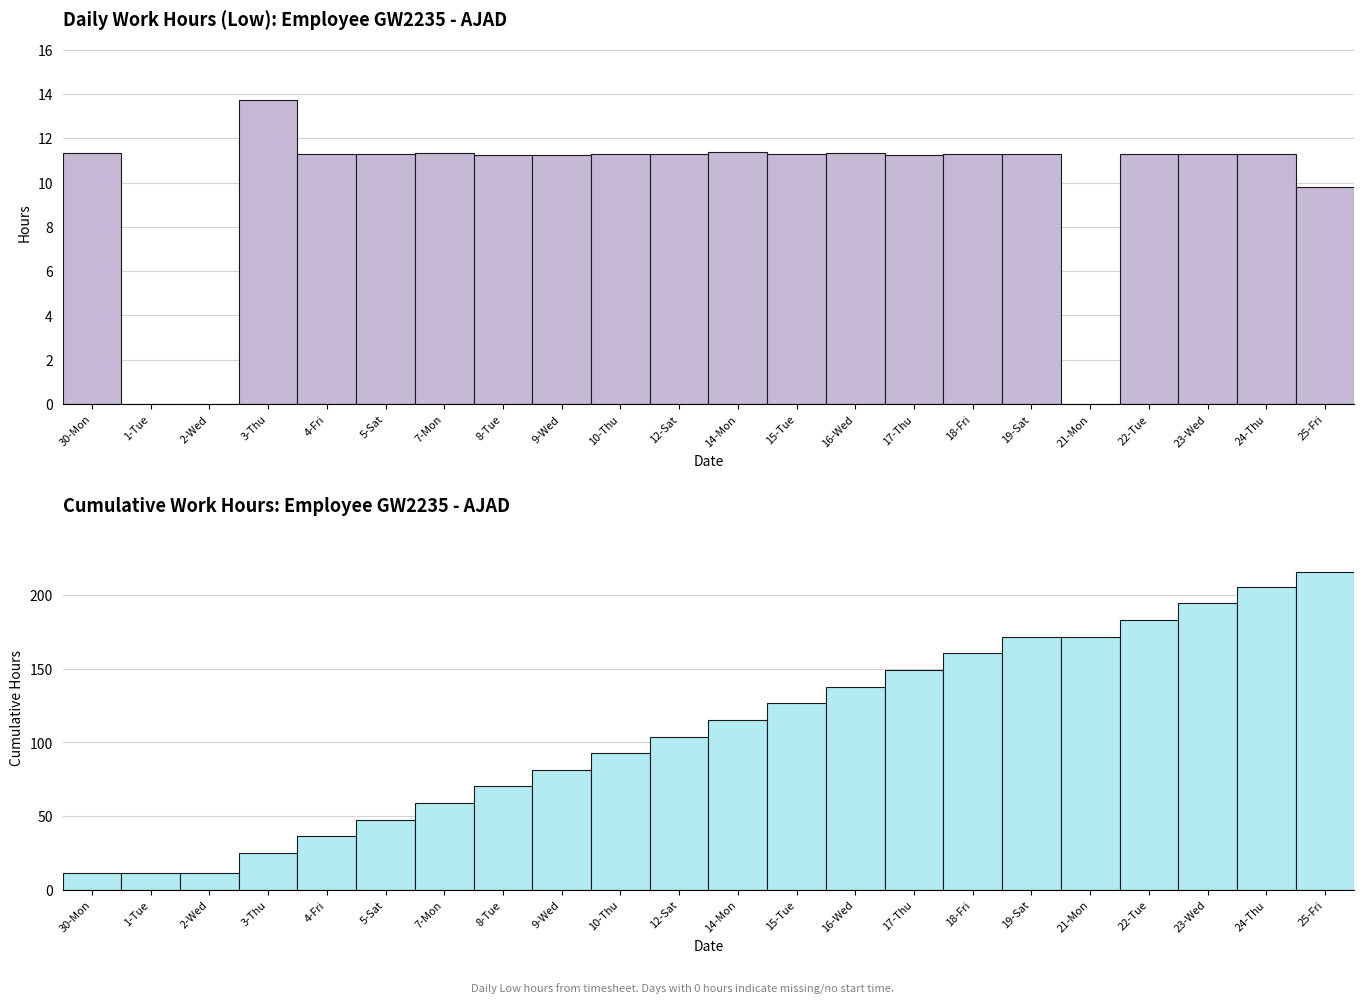

How many values in the Cumulative Hours series are below 115?

11